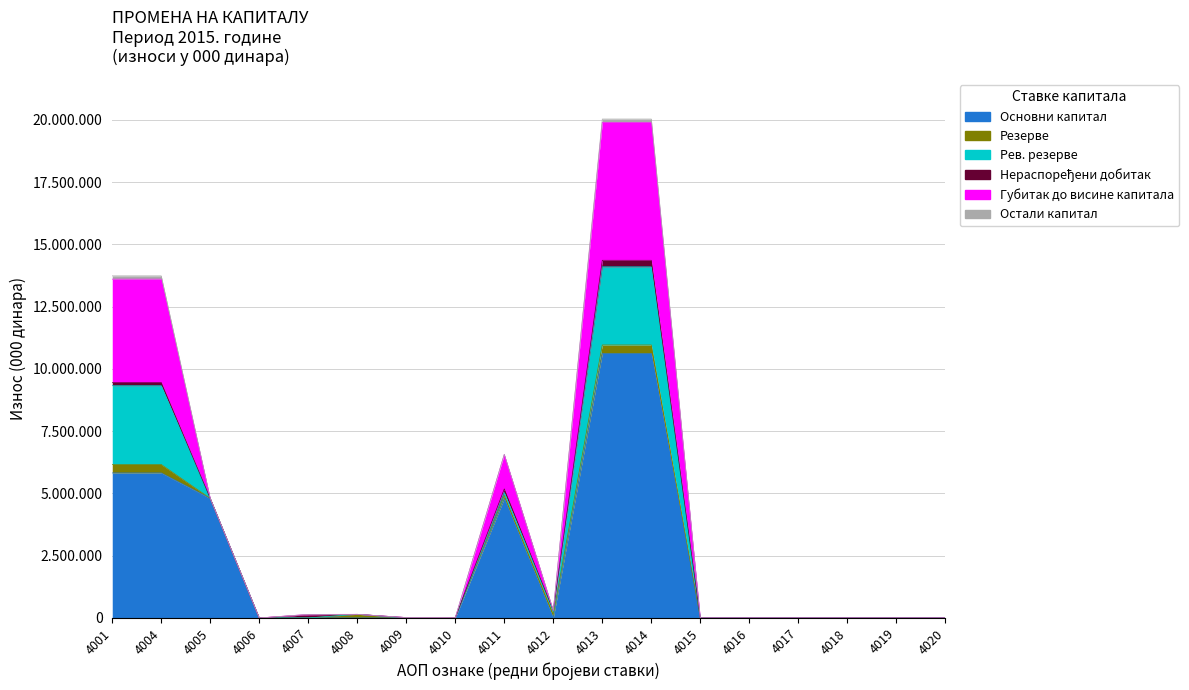

True or false: Губитак до висине капитала and Резерве intersect in this chart.

True